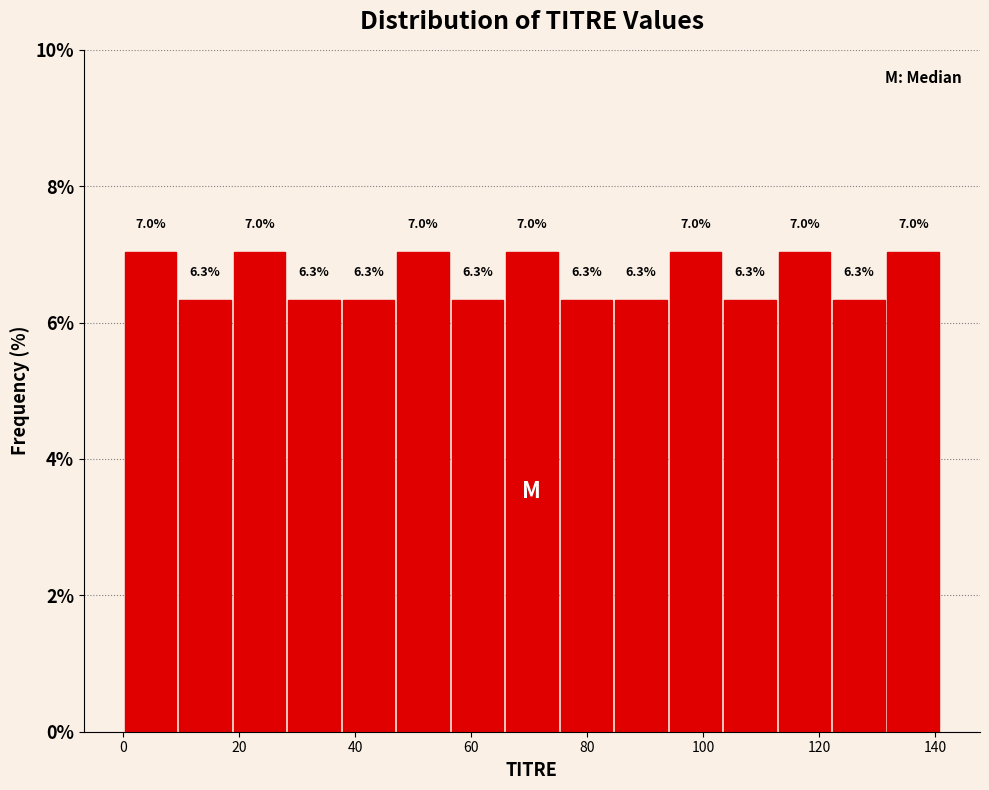

How tall is the bar that spans 122.2 to 131.6 on the x-axis? The bar edges are not printed on the chart, so give them approximately, as read against the axis.

6.3